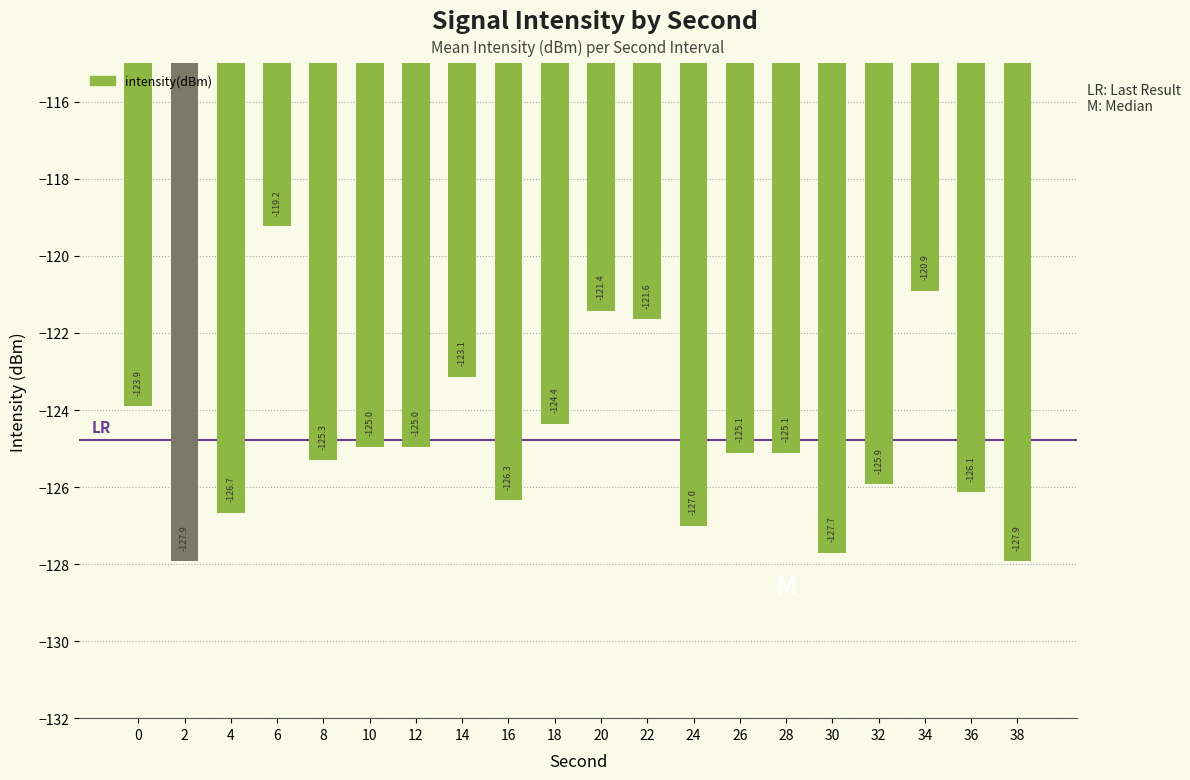

What is the greatest value displayed?

-119.2